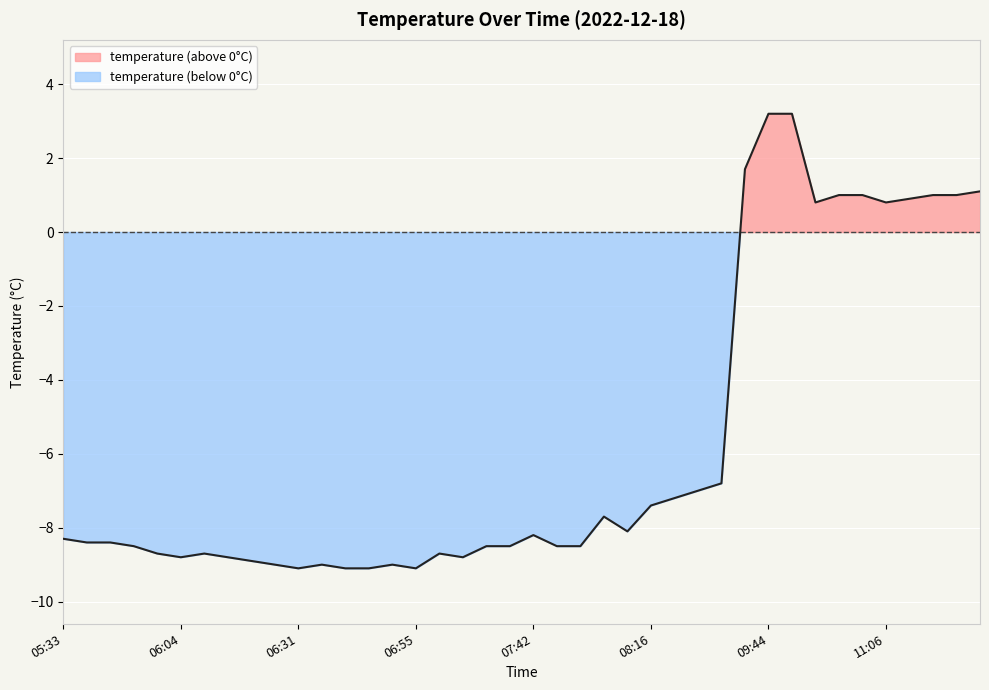

What is the label of the 6th point from the left?

06:04